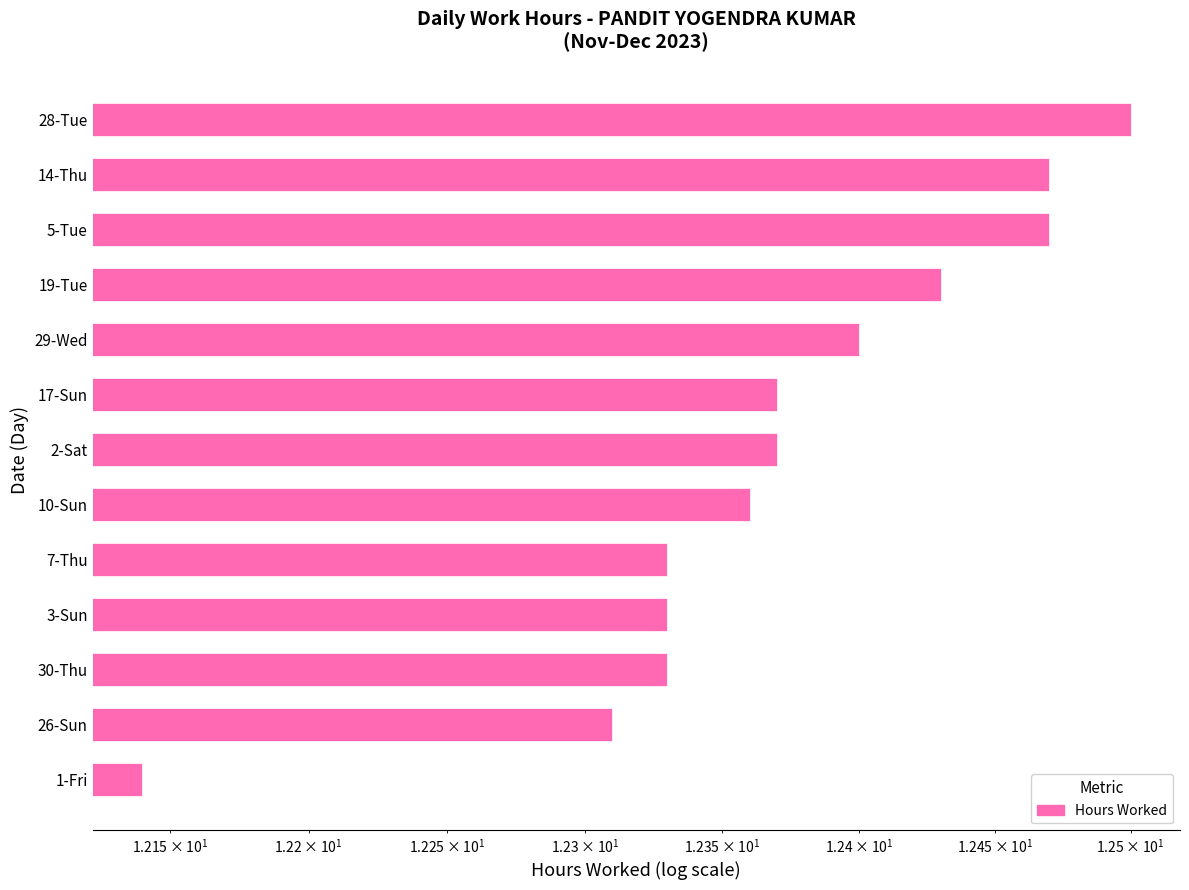

True or false: the data shows 19.1 at 17-Sun.

False